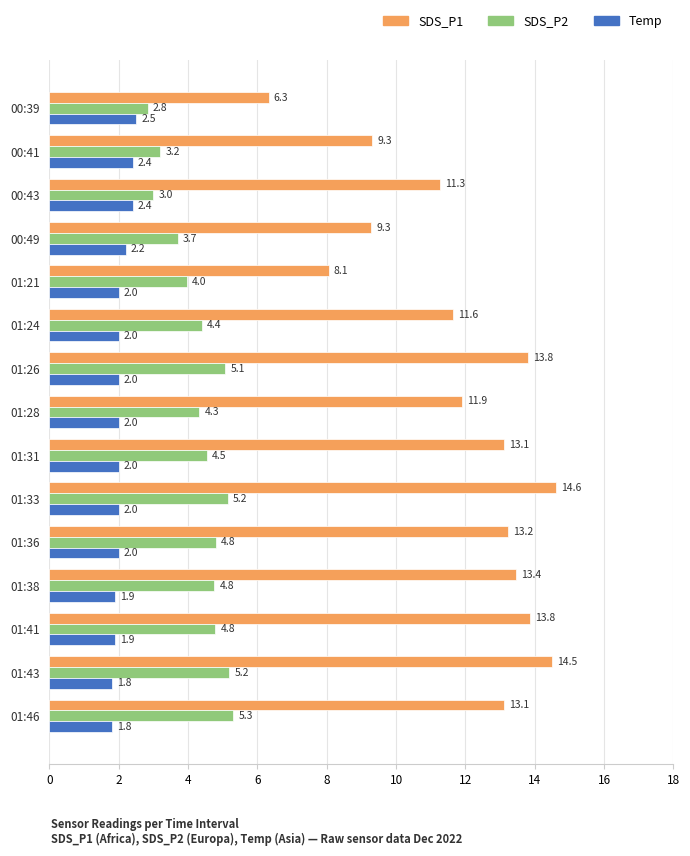

Which category has the lowest value in the SDS_P2 series?

00:39